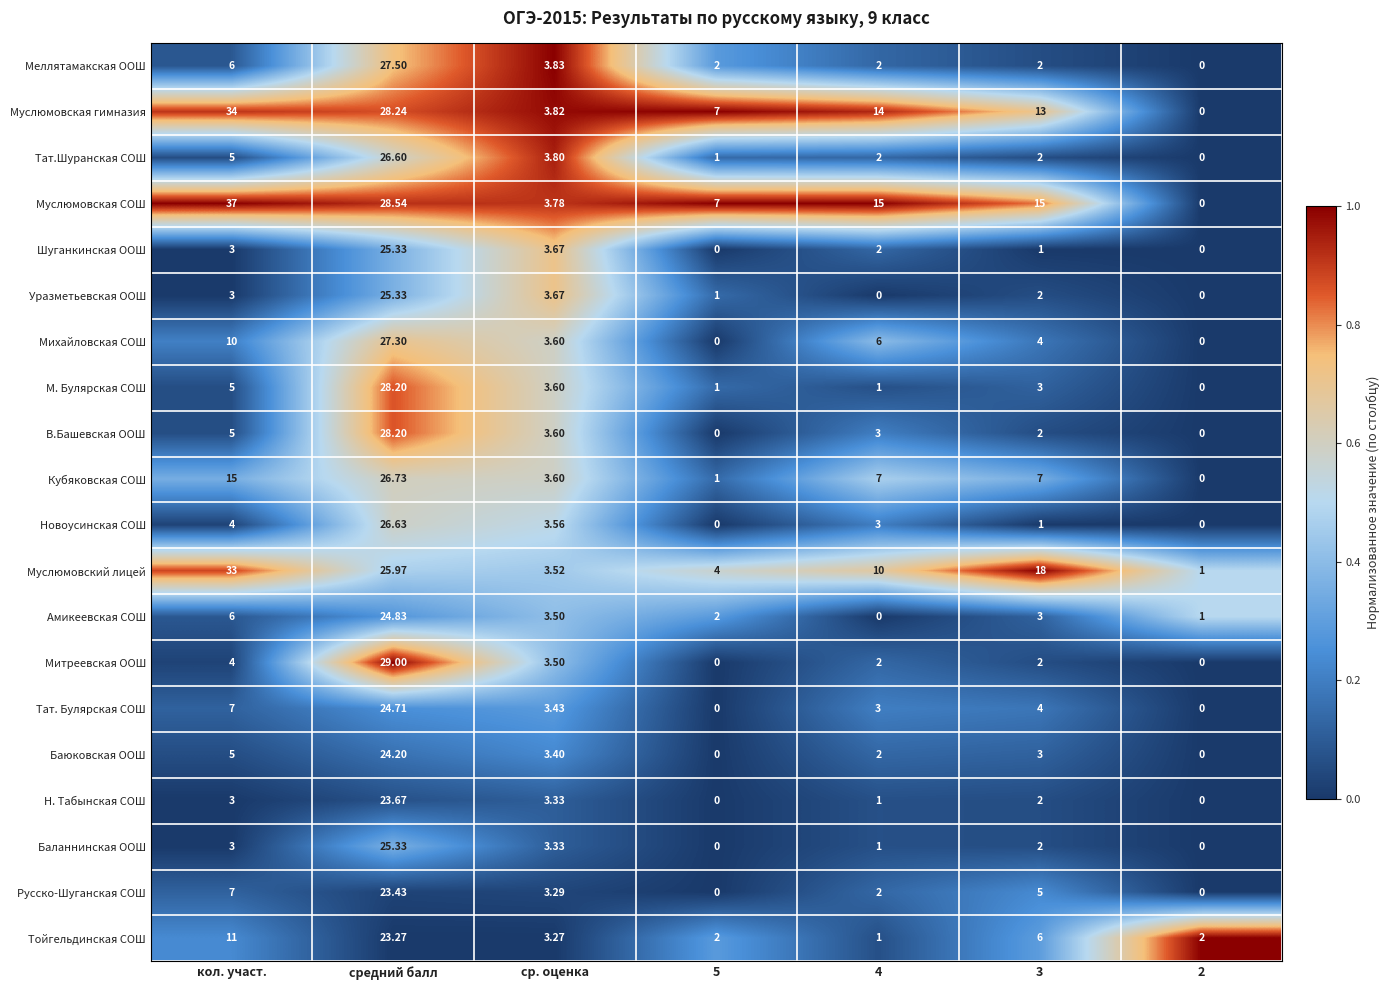

Which label corresponds to the largest value in the chart?

кол. участ.